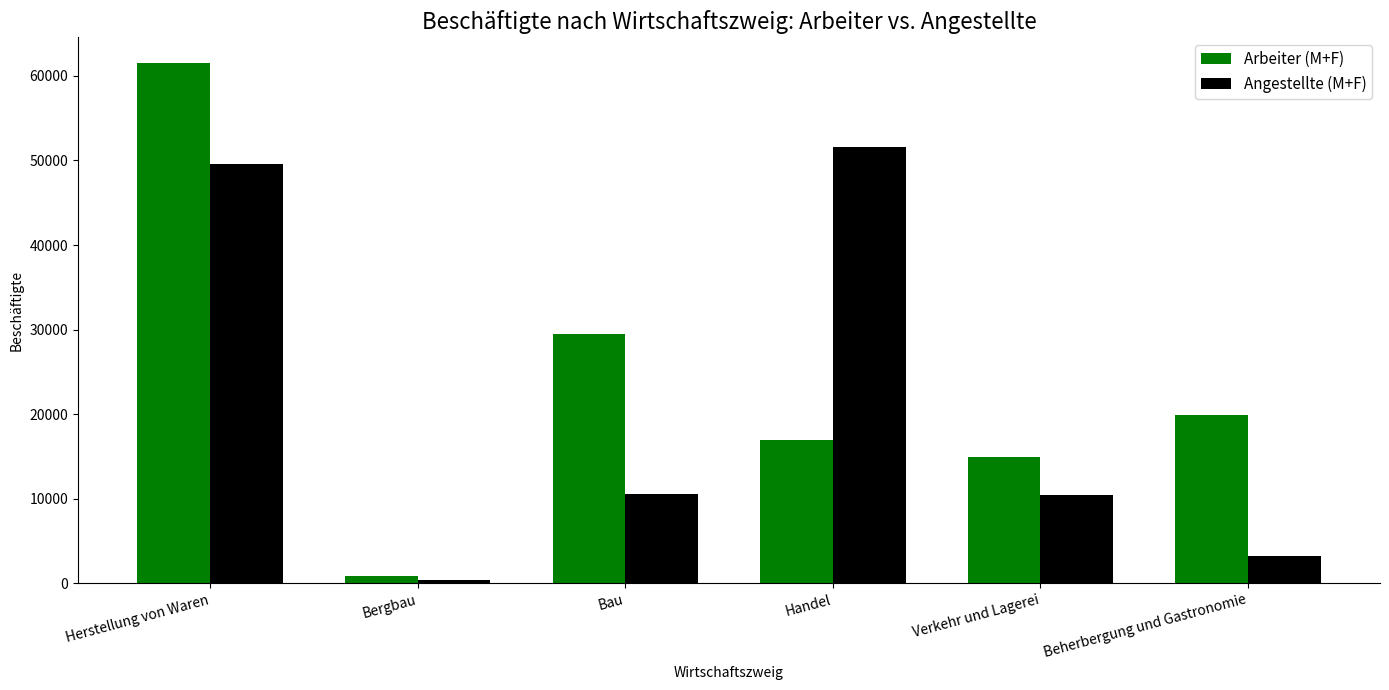

Which category has the lowest value across all series?

Bergbau